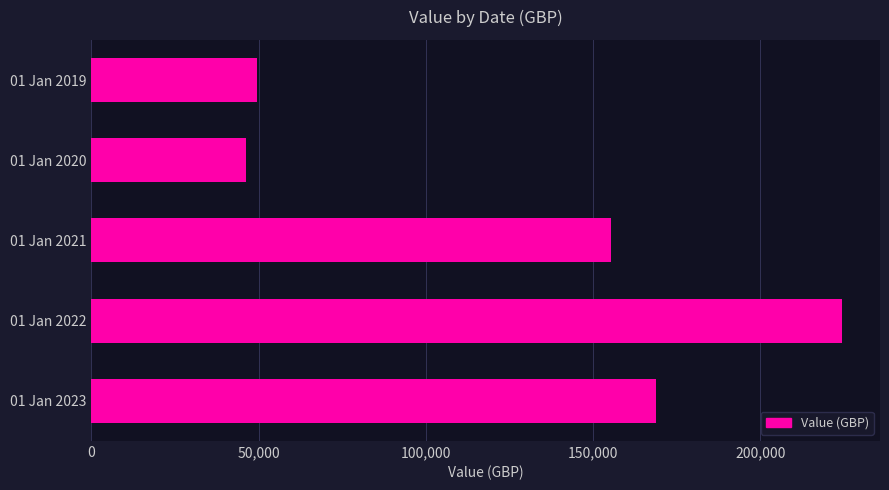

Approximately how many times larger is the value at 01 Jan 2022 compared to 01 Jan 2021?

1.4